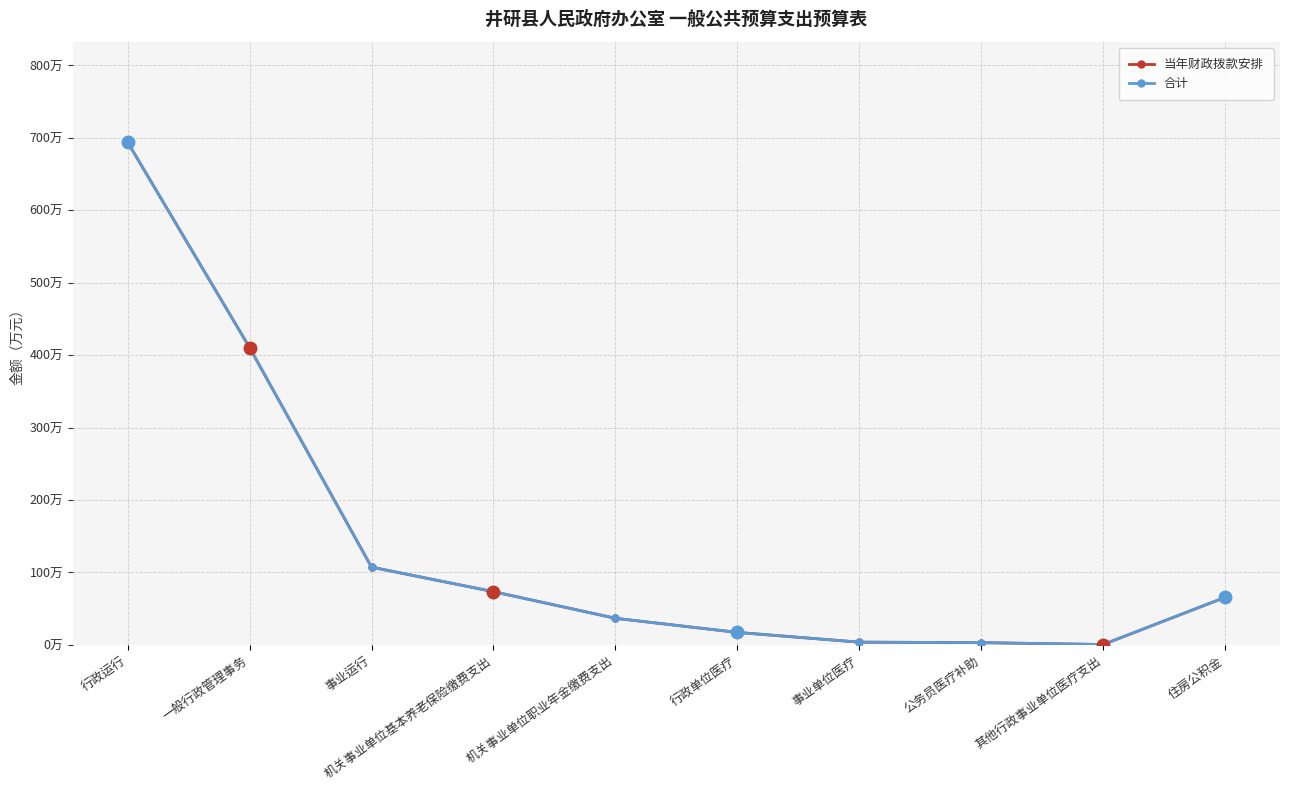

What is the label of the 4th point from the right?

事业单位医疗